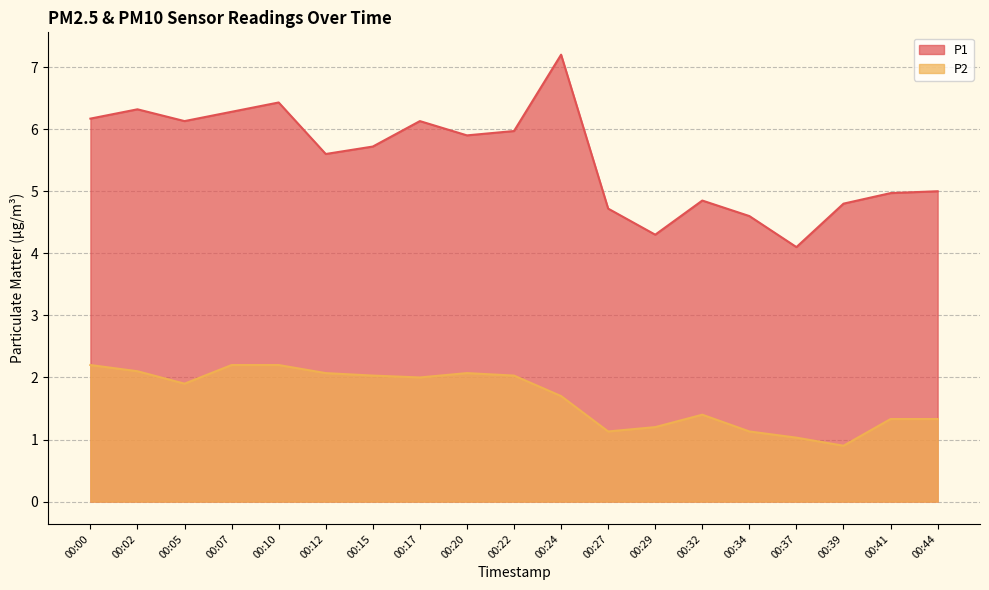

Which series has the widest spread of values?

P1